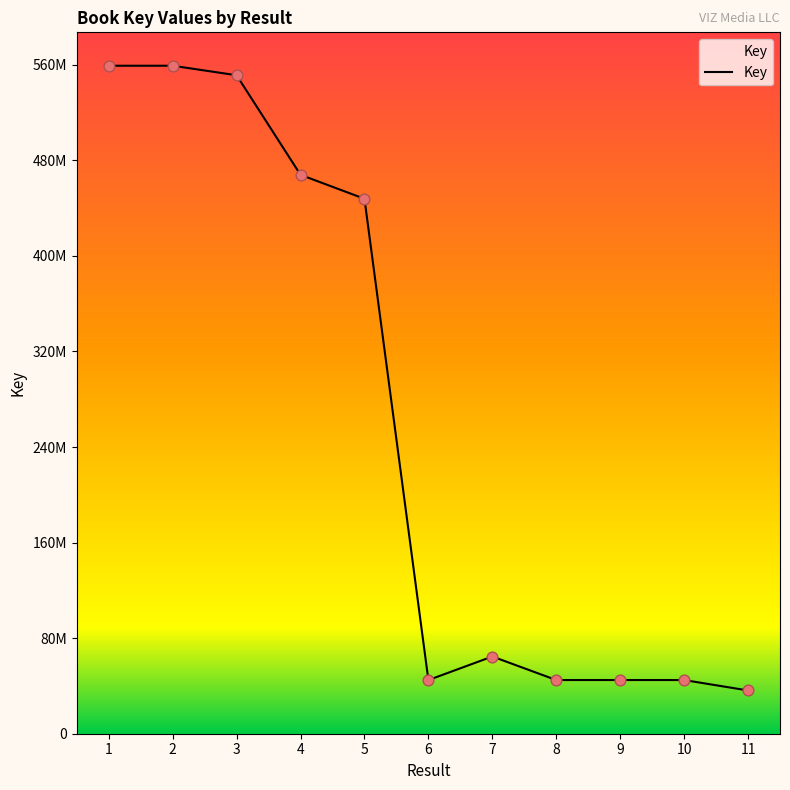

Does the chart have visible grid lines?

No